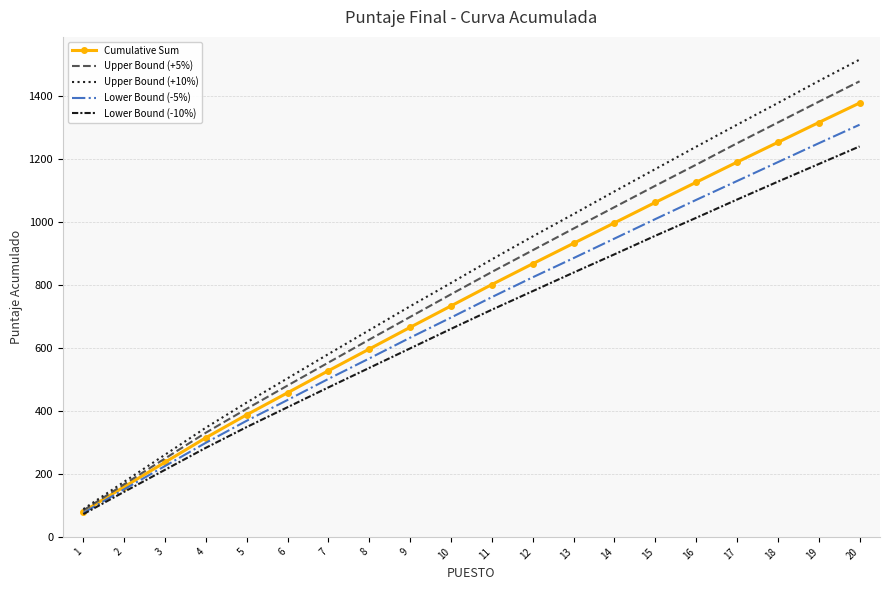

What is the difference between the second highest and second lowest values in the Upper Bound (+5%) series?

1216